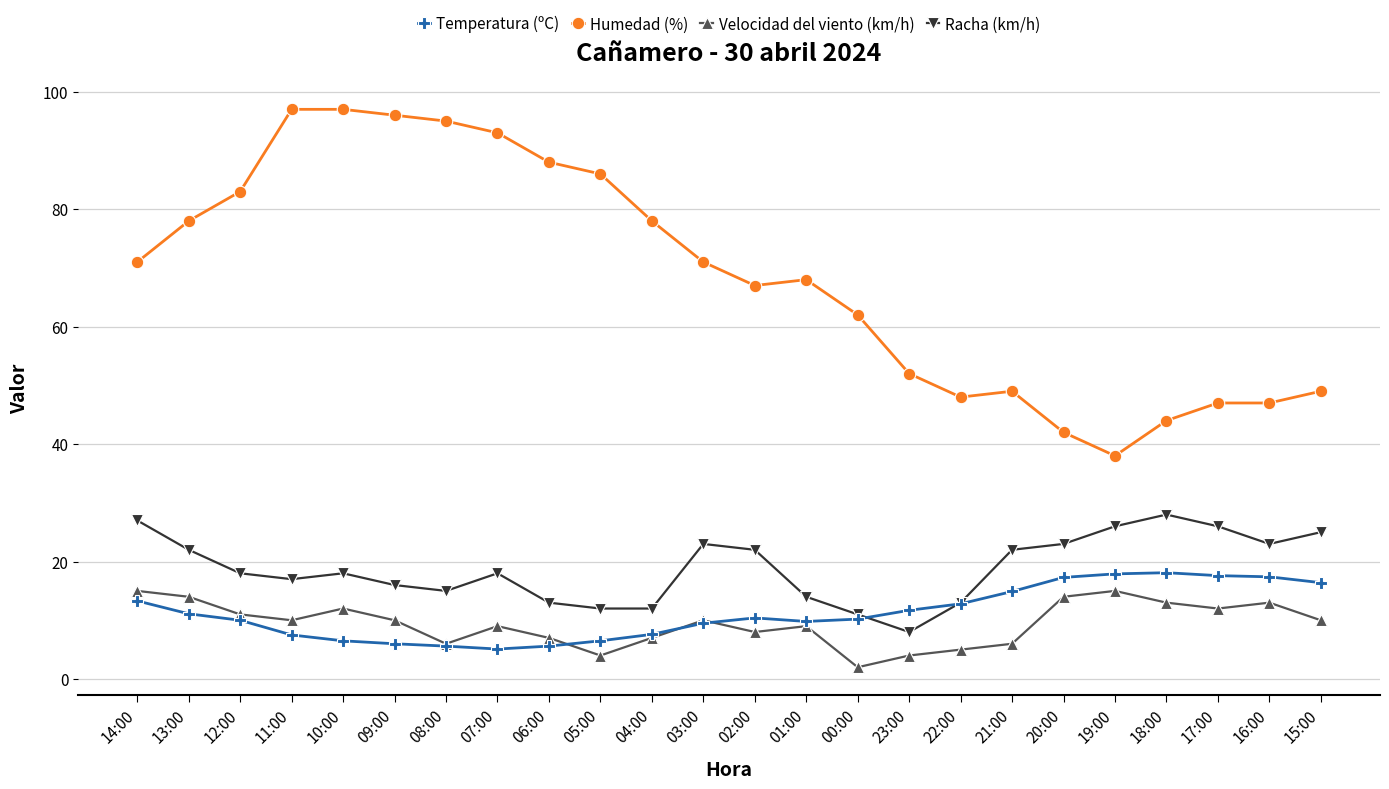

Read the Racha (km/h) value at 04:00.

12.0